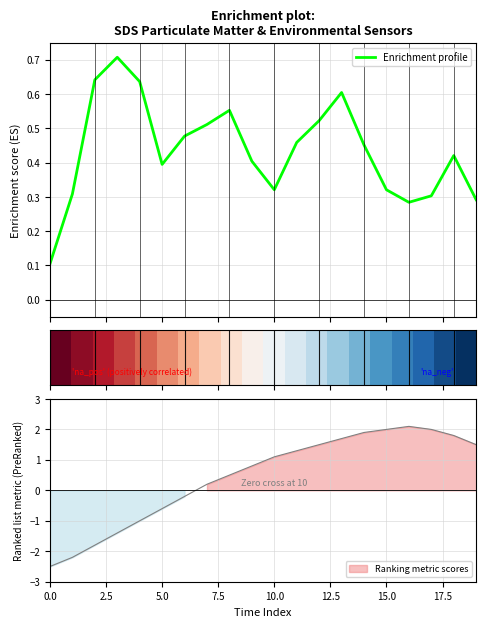

What is the highest value of the Enrichment profile series?

0.7